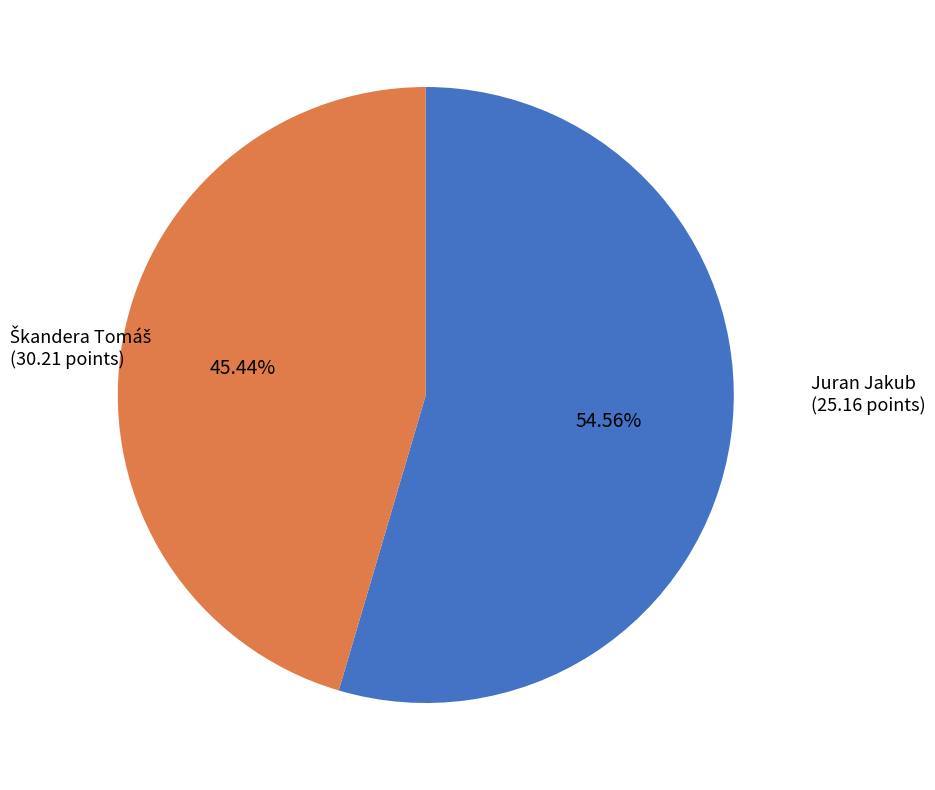

Is Juran Jakub the majority of the pie?

No